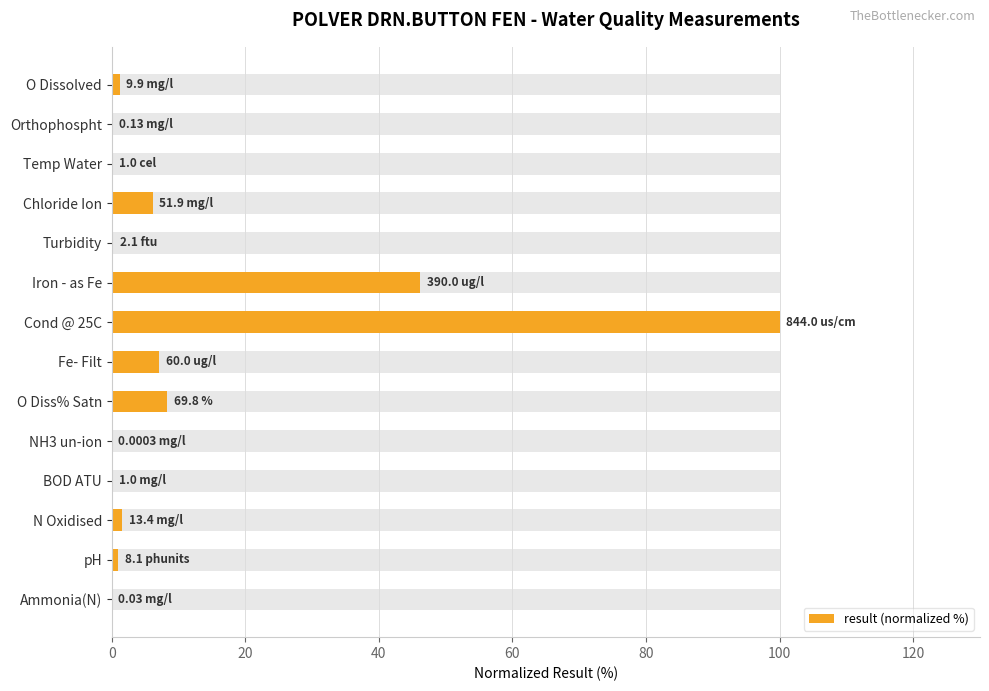

What is the sum of all values?

172.0